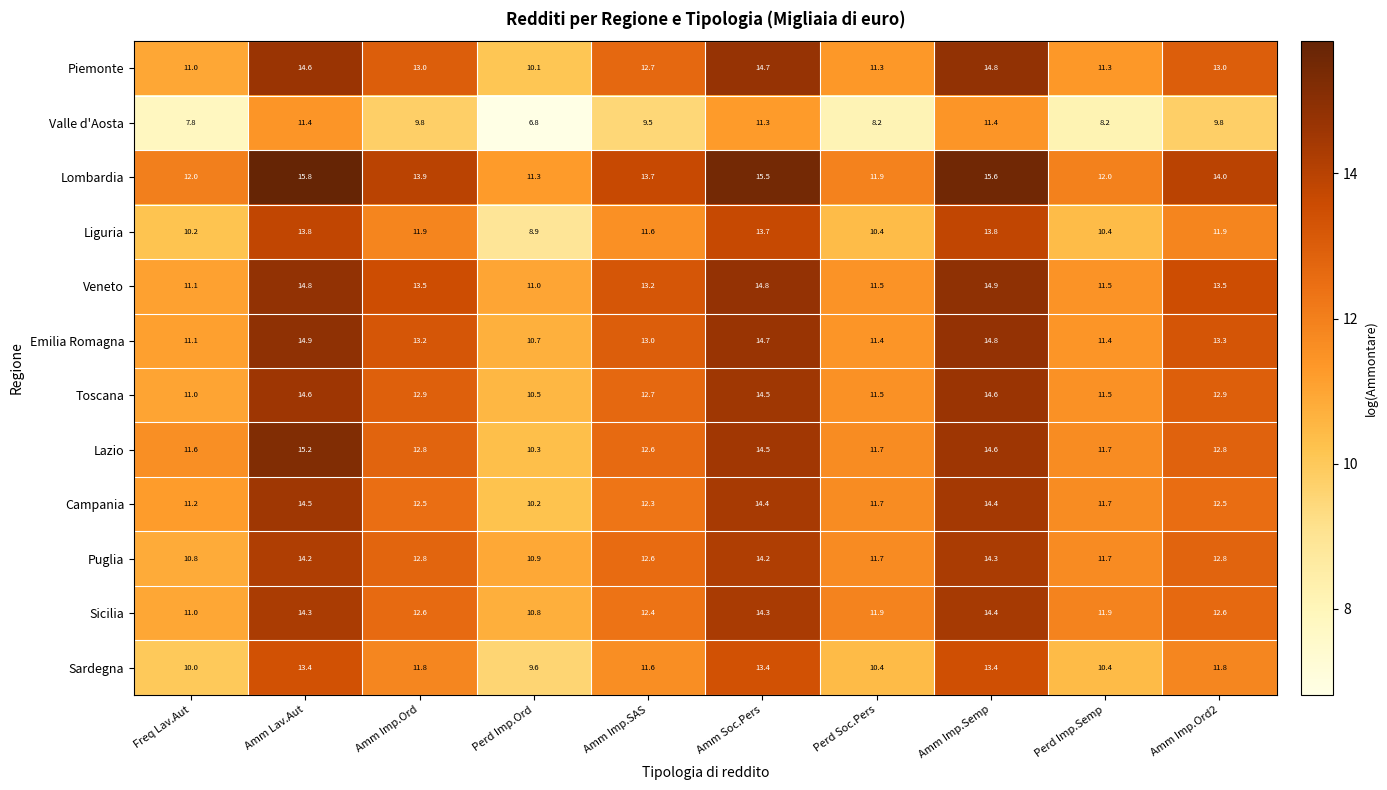

How many data points in Liguria are above 11?

6